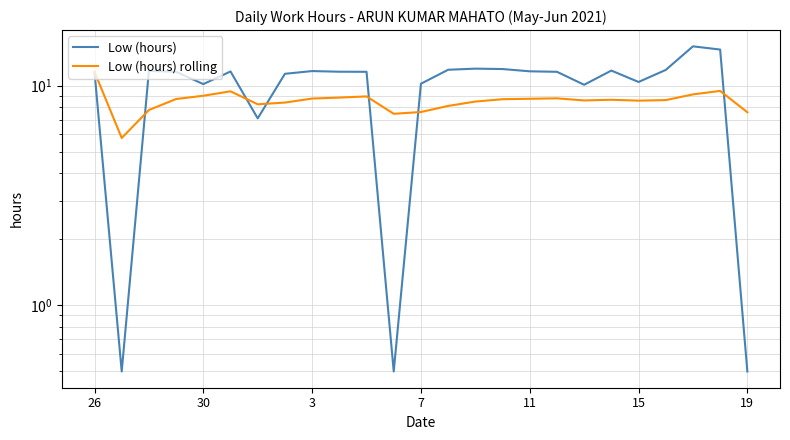

In Low (hours) rolling, how many points are higher than both neighbors (excluding endpoints)?

5